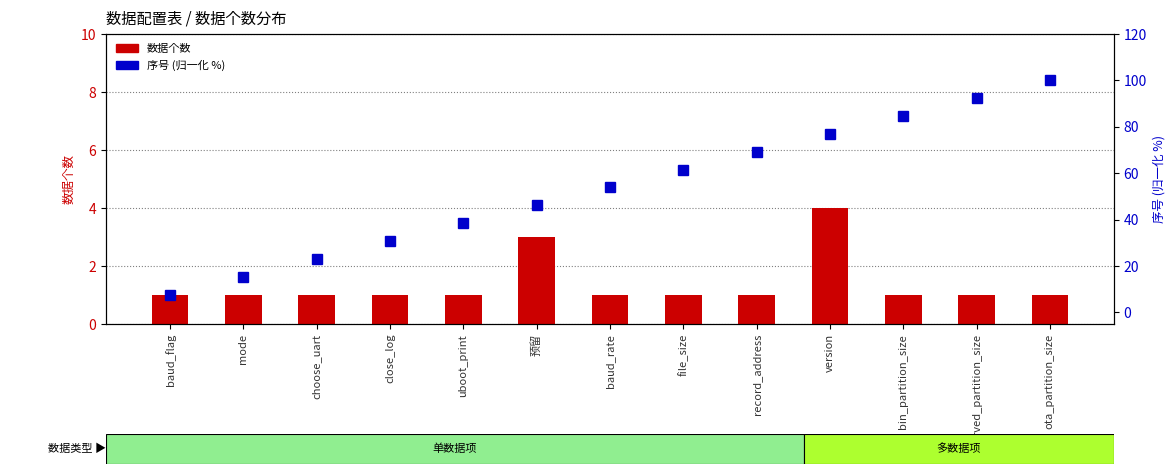

True or false: 序号 (归一化) has a value of 61.5 at file_size.

True